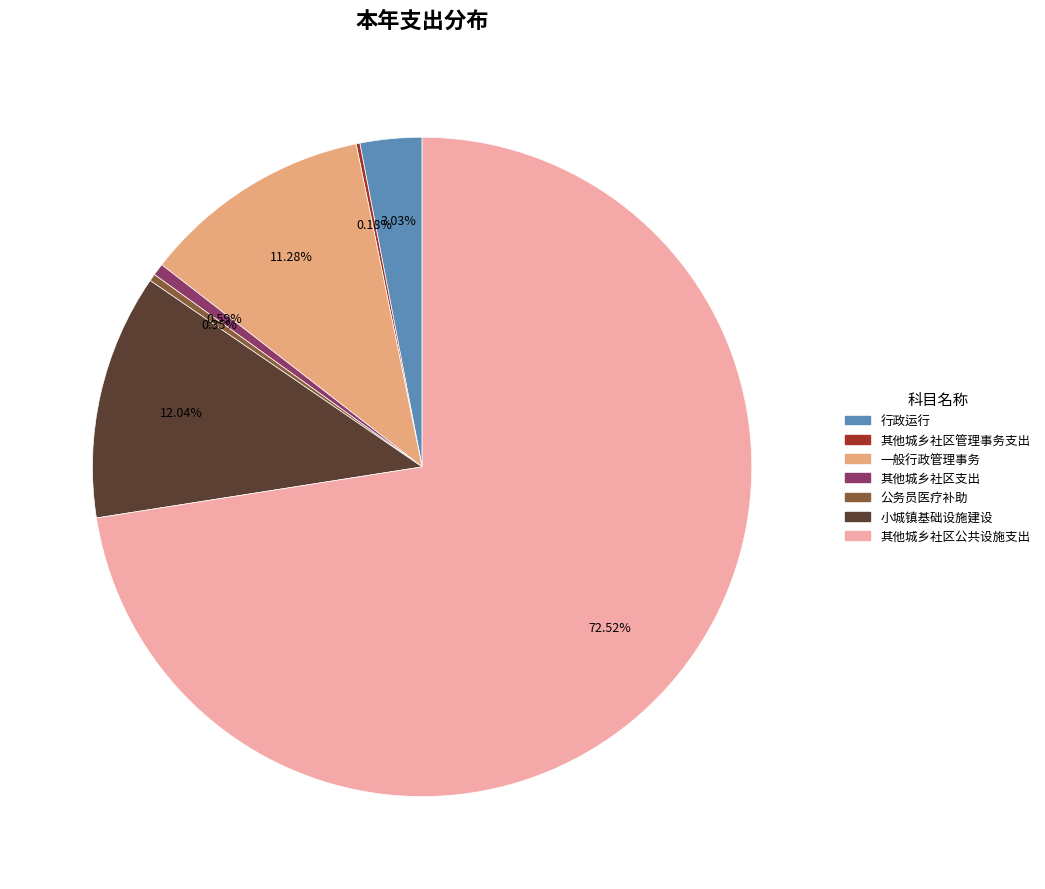

Is there a majority slice in this chart?

Yes